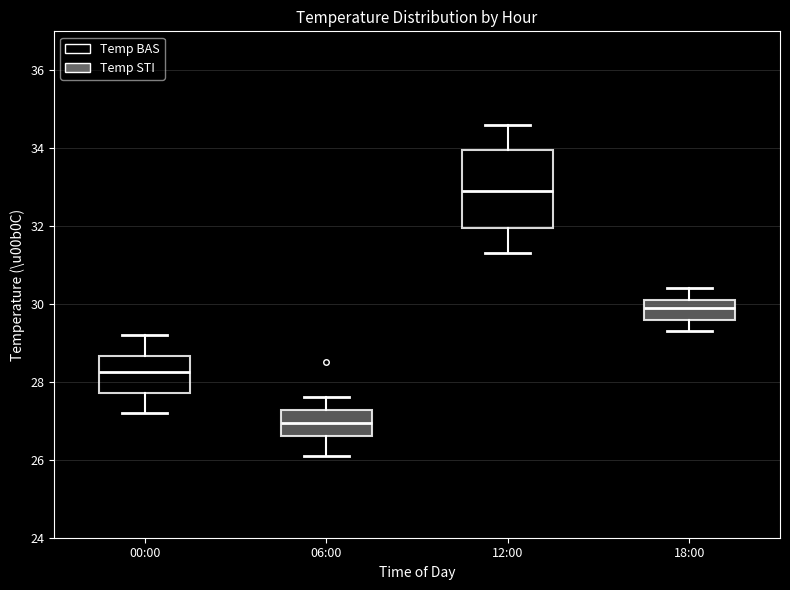

Where does the upper whisker of the box for 12:00 end on the y-axis? The values are not printed on the chart, so give them approximately, as read against the axis.

34.6